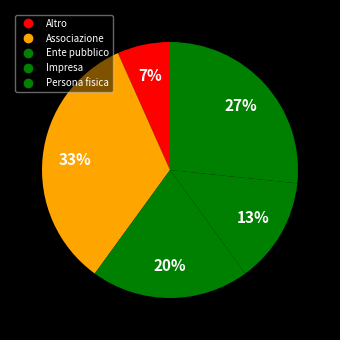

Does Ente pubblico represent more than half of the total?

No